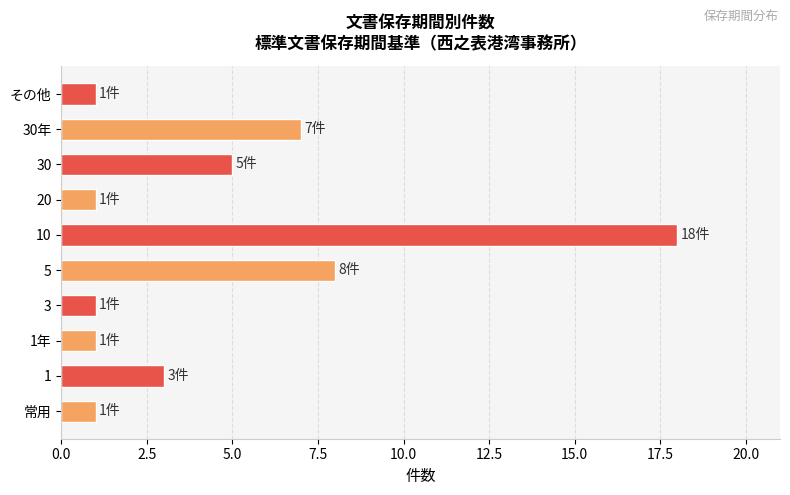

Is it true that the value at 1 is 1?

False